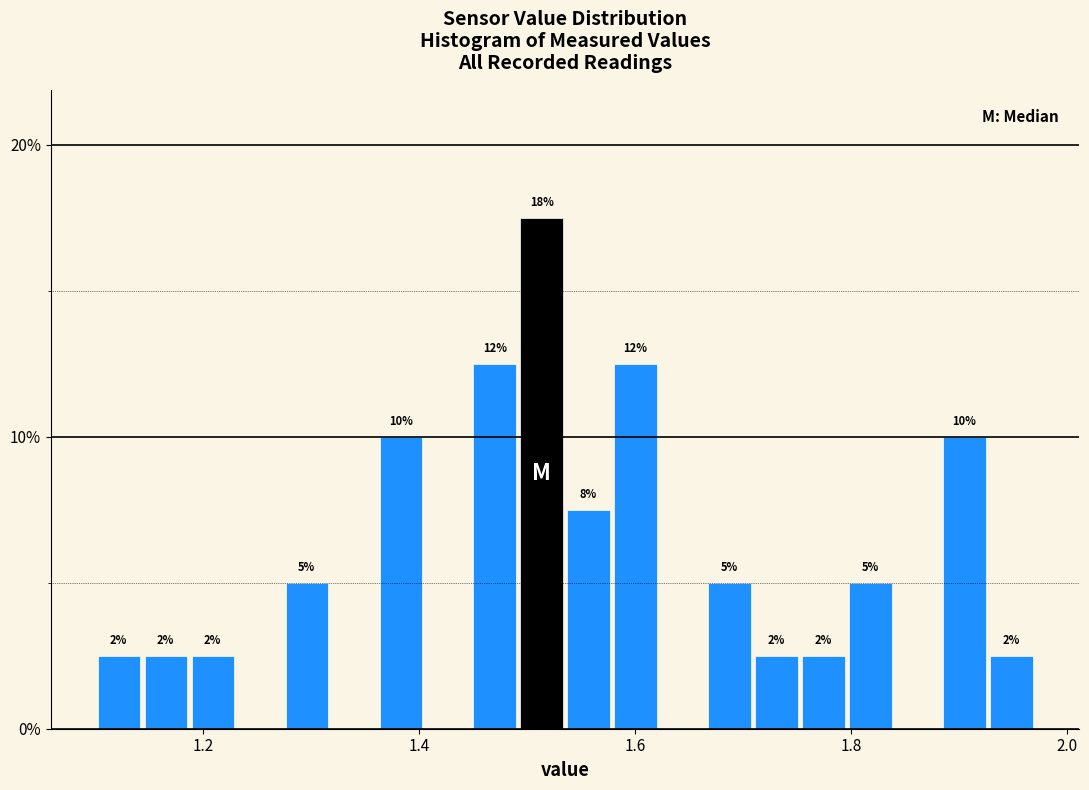

Read against the x-axis, roughly where is the centre of the tallest bar?

1.52